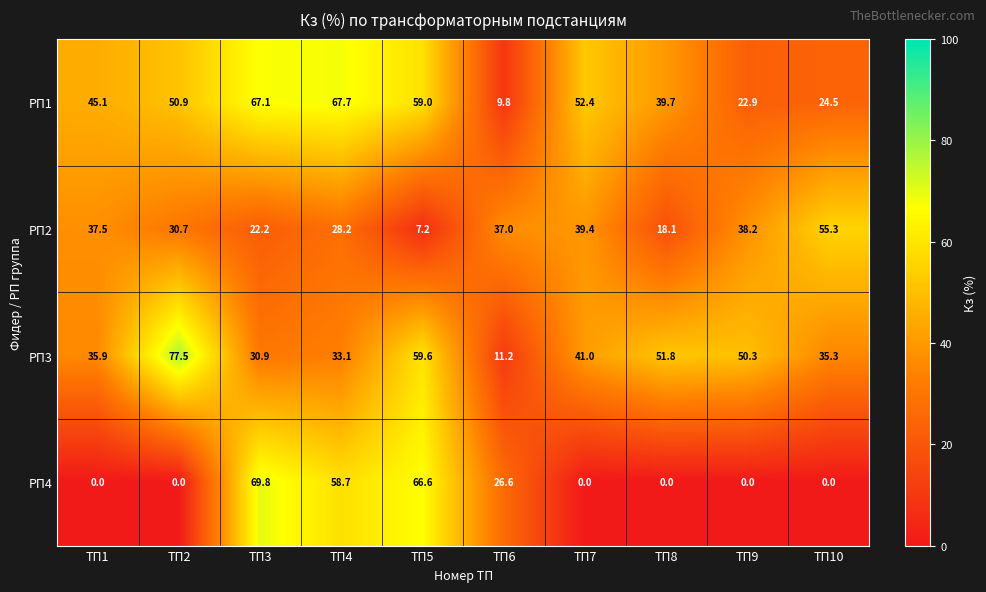

True or false: РП4 has a value of 42.4 at ТП6.

False